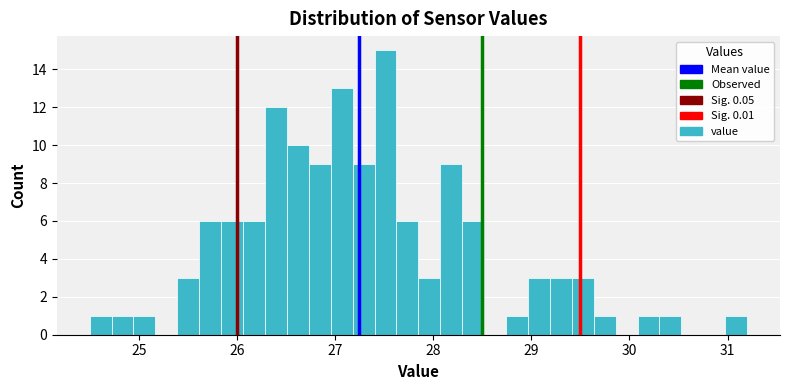

Around what value on the x-axis is the tallest bar? Give the approximate position of its centre, as read against the axis.

27.5